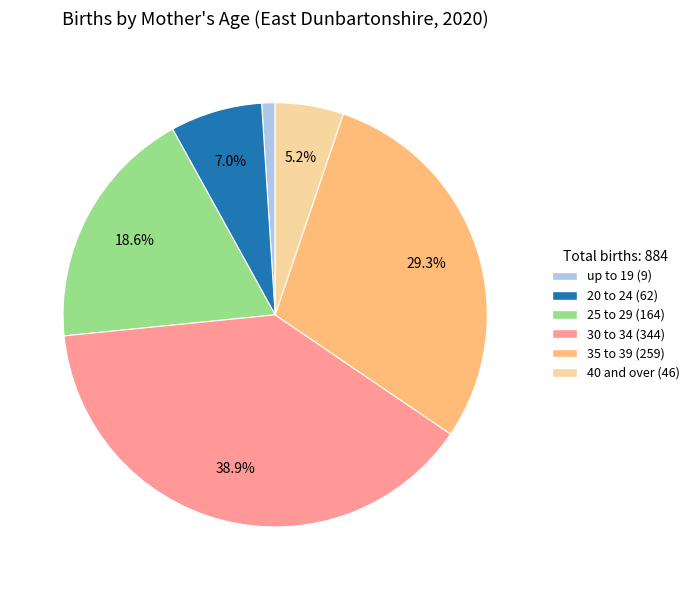

To the nearest percent, what percentage of the pie is 25 to 29?

19%